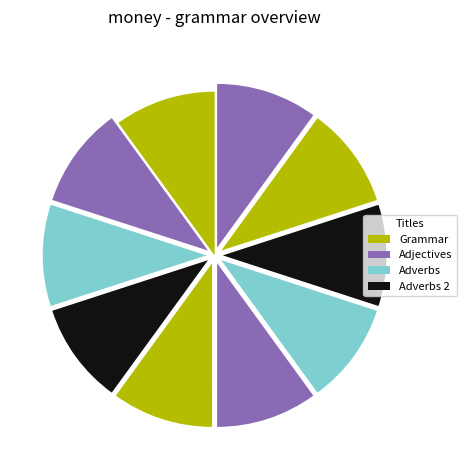

How many segments does this pie chart have?

10